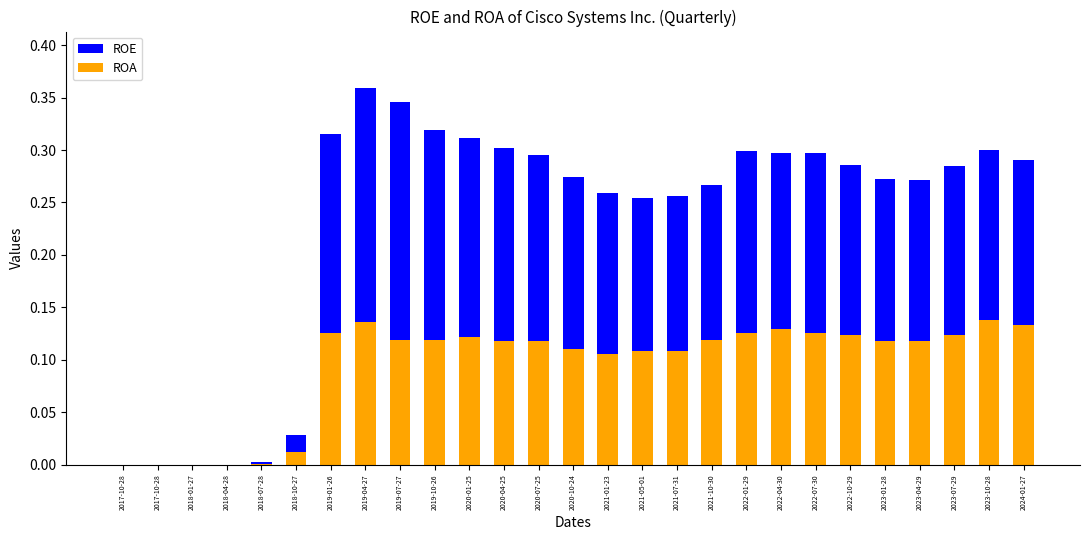

How many categories are shown in the chart?

27